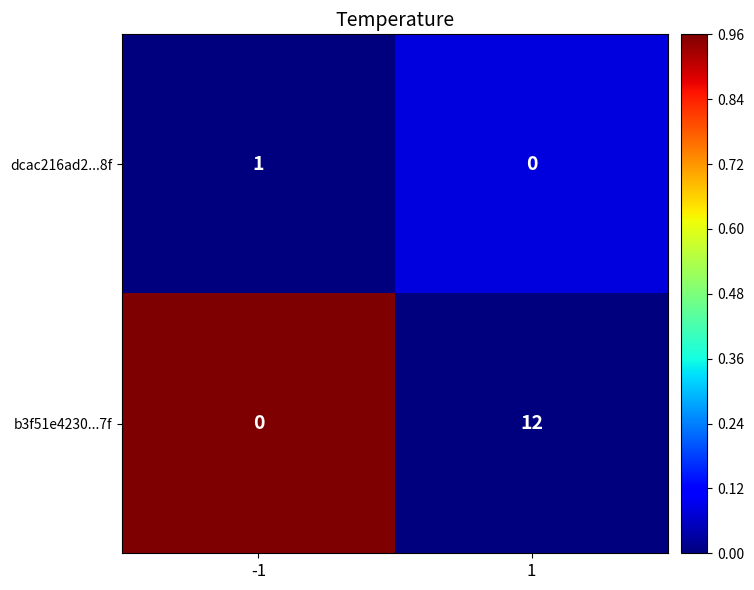

Which series has the largest range (max minus min)?

b3f51e4230...7f